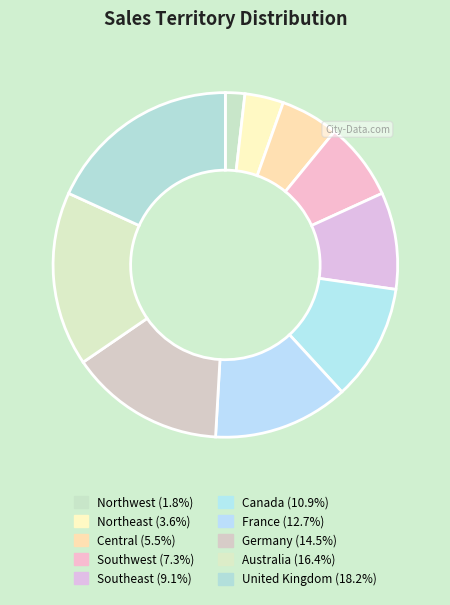

Which slice is the largest?

United Kingdom